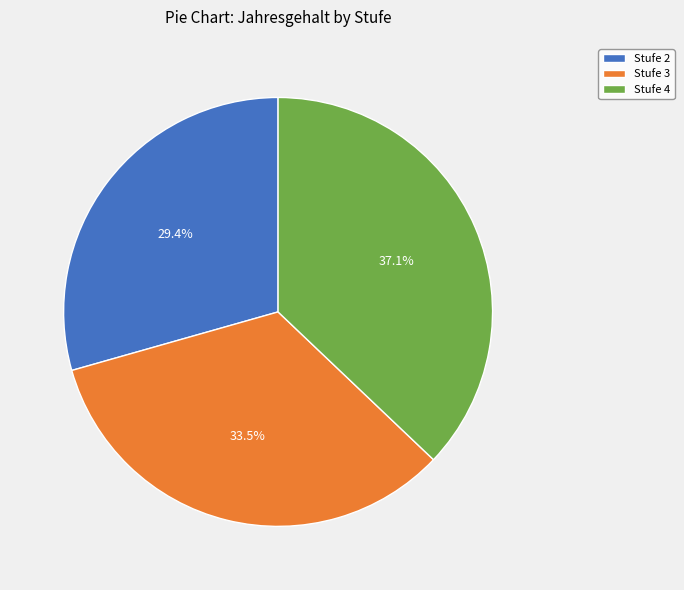

Is there a majority slice in this chart?

No